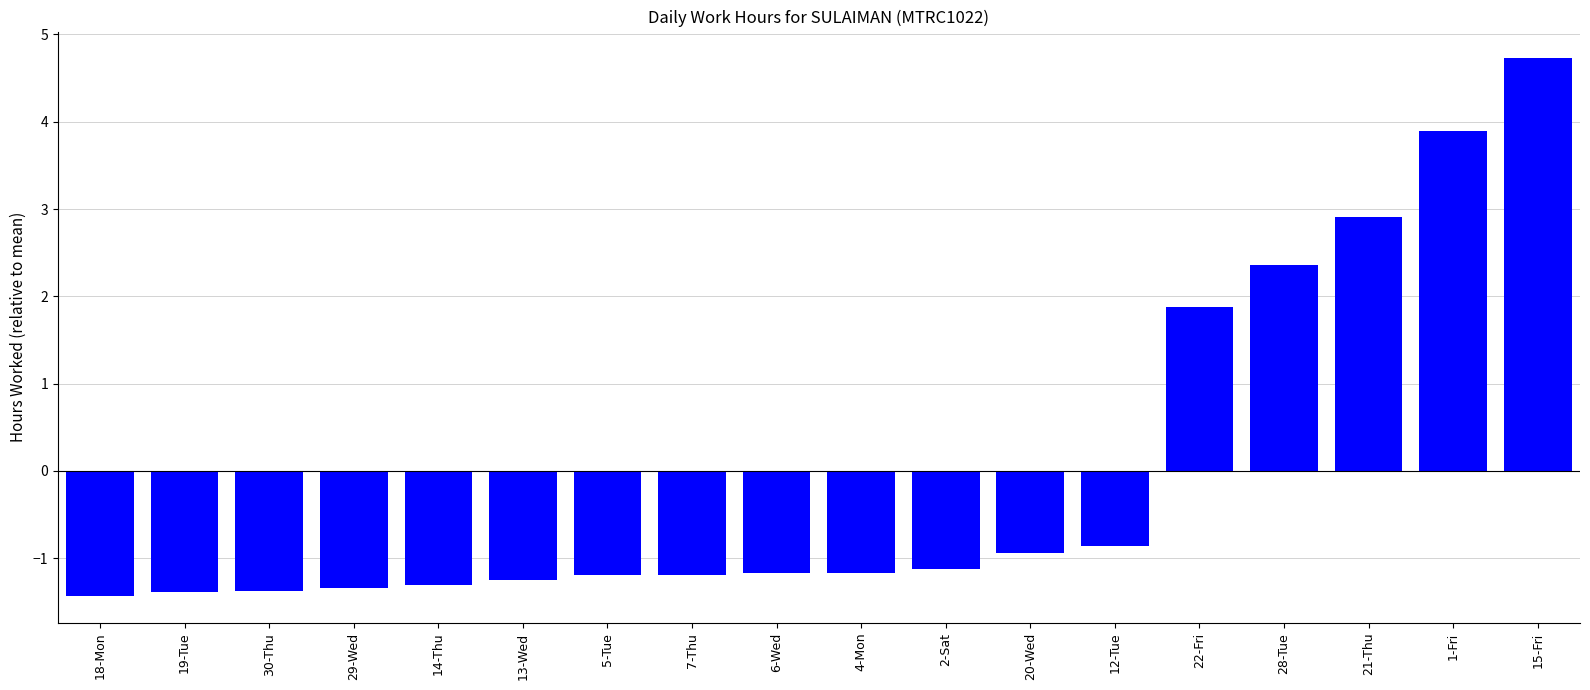

What is the greatest value displayed?

4.7